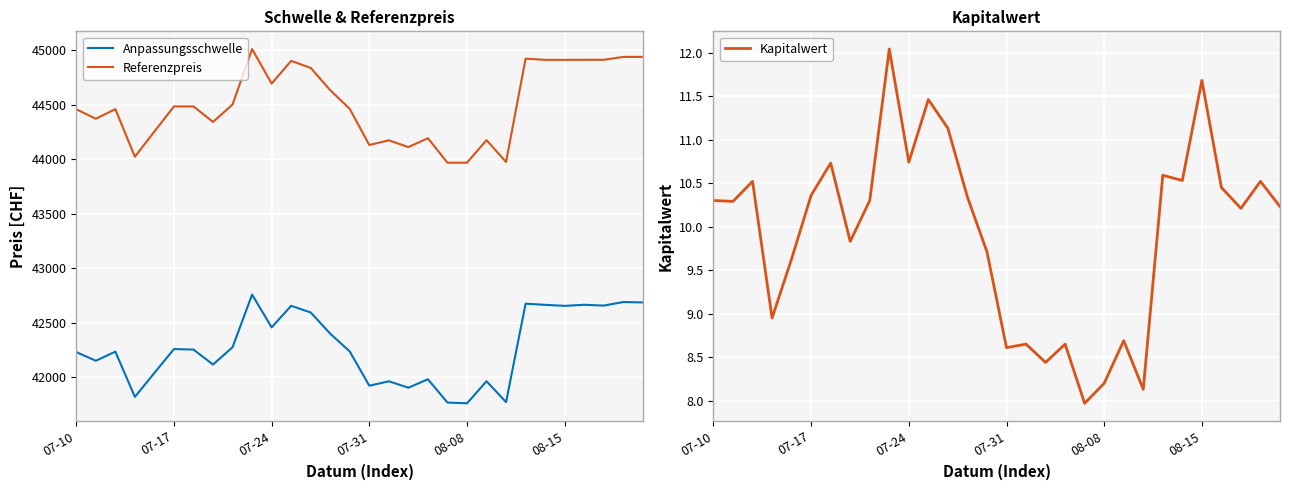

Reading left to right, what are all the values shown in this chart?

Anpassungsschwelle: 42232.5	42152.9	42236.7	41822.1	42042.0	42260.3	42255.7	42118.6	42277.3	42759.8	42459.2	42656.8	42595.7	42401.3	42238.2	41924.4	41965.0	41906.2	41983.5	41770.2	41763.0	41965.7	41773.8	42676.2	42665.7	42656.4	42666.2	42658.9	42691.4	42687.8
Referenzpreis: 44458.3	44371.5	44459.7	44023.3	44254.8	44484.5	44484.5	44342.2	44502.4	45010.3	44693.9	44901.9	44837.6	44633.0	44461.3	44131.0	44173.6	44111.7	44193.1	43968.6	43968.6	44175.6	43975.1	44922.3	44911.3	44911.3	44911.8	44911.8	44938.3	44938.3
Kapitalwert: 10.3	10.3	10.5	8.9	9.6	10.4	10.7	9.8	10.3	12.0	10.7	11.5	11.1	10.3	9.7	8.6	8.7	8.4	8.7	8.0	8.2	8.7	8.1	10.6	10.5	11.7	10.4	10.2	10.5	10.2